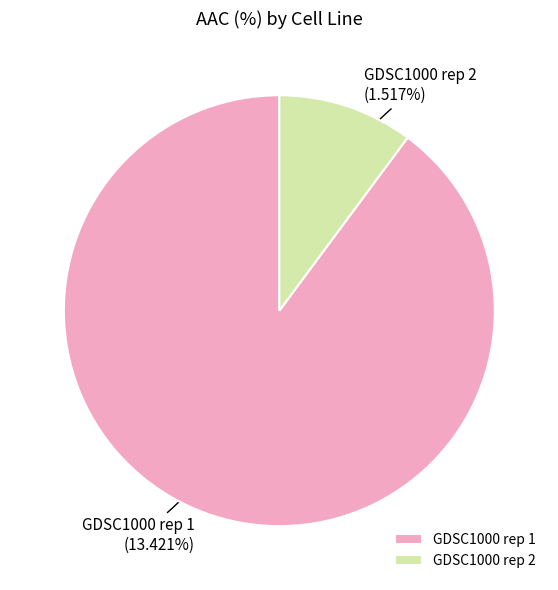

True or false: GDSC1000 rep 2 accounts for 16% of the total.

False